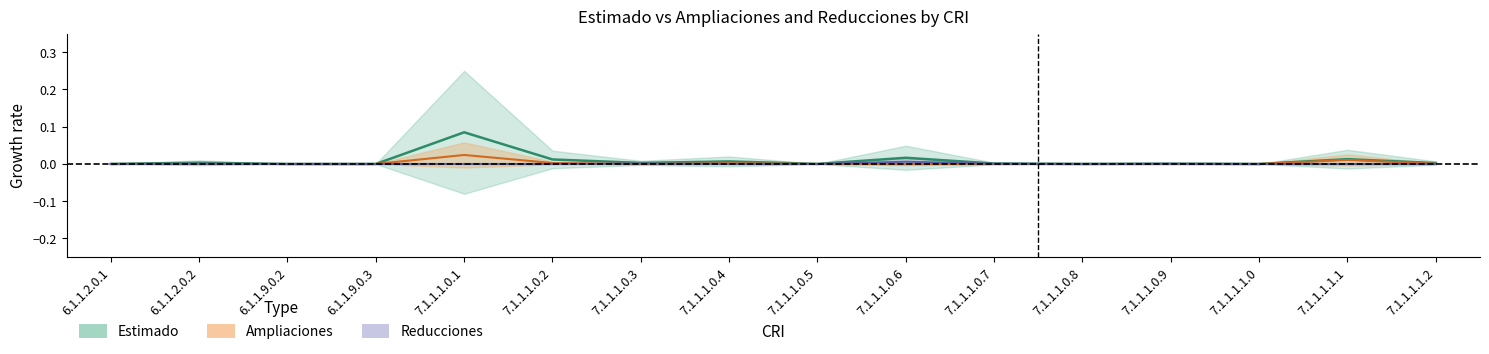

Reading left to right, extract all data points from this chart.

Estimado: 6.1.1.2.0.1=0.0	6.1.1.2.0.2=0.0	6.1.1.9.0.2=0.0	6.1.1.9.0.3=0.0	7.1.1.1.0.1=0.1	7.1.1.1.0.2=0.0	7.1.1.1.0.3=0.0	7.1.1.1.0.4=0.0	7.1.1.1.0.5=0.0	7.1.1.1.0.6=0.0	7.1.1.1.0.7=0.0	7.1.1.1.0.8=0.0	7.1.1.1.0.9=0.0	7.1.1.1.1.0=0.0	7.1.1.1.1.1=0.0	7.1.1.1.1.2=0.0
Ampliaciones: 6.1.1.2.0.1=0.0	6.1.1.2.0.2=0.0	6.1.1.9.0.2=0.0	6.1.1.9.0.3=0.0	7.1.1.1.0.1=0.0	7.1.1.1.0.2=0.0	7.1.1.1.0.3=0.0	7.1.1.1.0.4=0.0	7.1.1.1.0.5=0.0	7.1.1.1.0.6=0.0	7.1.1.1.0.7=0.0	7.1.1.1.0.8=0.0	7.1.1.1.0.9=0.0	7.1.1.1.1.0=0.0	7.1.1.1.1.1=0.0	7.1.1.1.1.2=0.0
Reducciones: 6.1.1.2.0.1=0.0	6.1.1.2.0.2=0.0	6.1.1.9.0.2=0.0	6.1.1.9.0.3=0.0	7.1.1.1.0.1=0.0	7.1.1.1.0.2=0.0	7.1.1.1.0.3=0.0	7.1.1.1.0.4=0.0	7.1.1.1.0.5=0.0	7.1.1.1.0.6=0.0	7.1.1.1.0.7=0.0	7.1.1.1.0.8=0.0	7.1.1.1.0.9=0.0	7.1.1.1.1.0=0.0	7.1.1.1.1.1=0.0	7.1.1.1.1.2=0.0